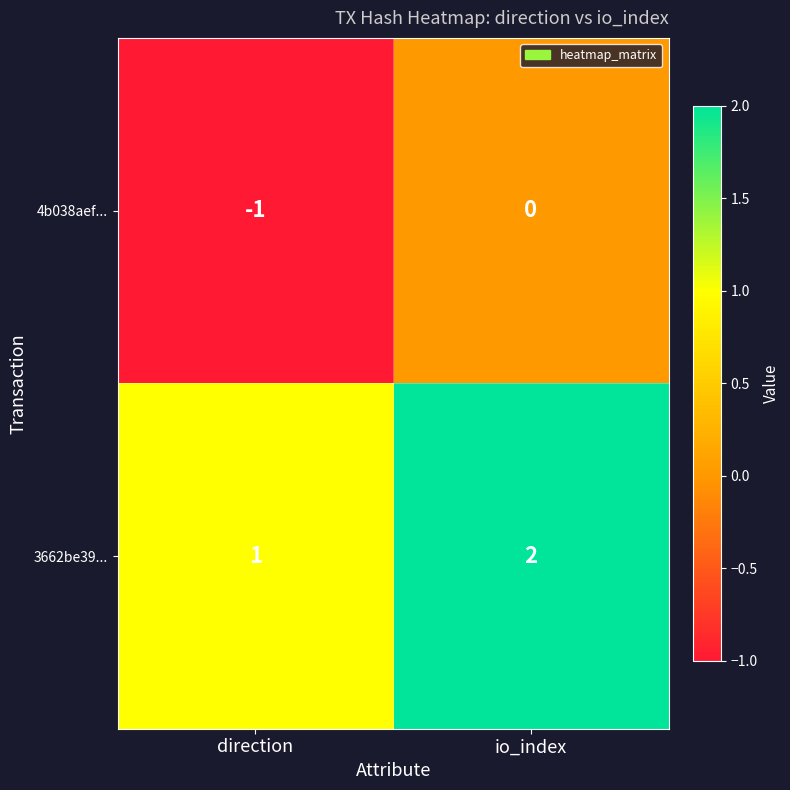

Rank the categories by 4b038aef... value from highest to lowest.

io_index, direction